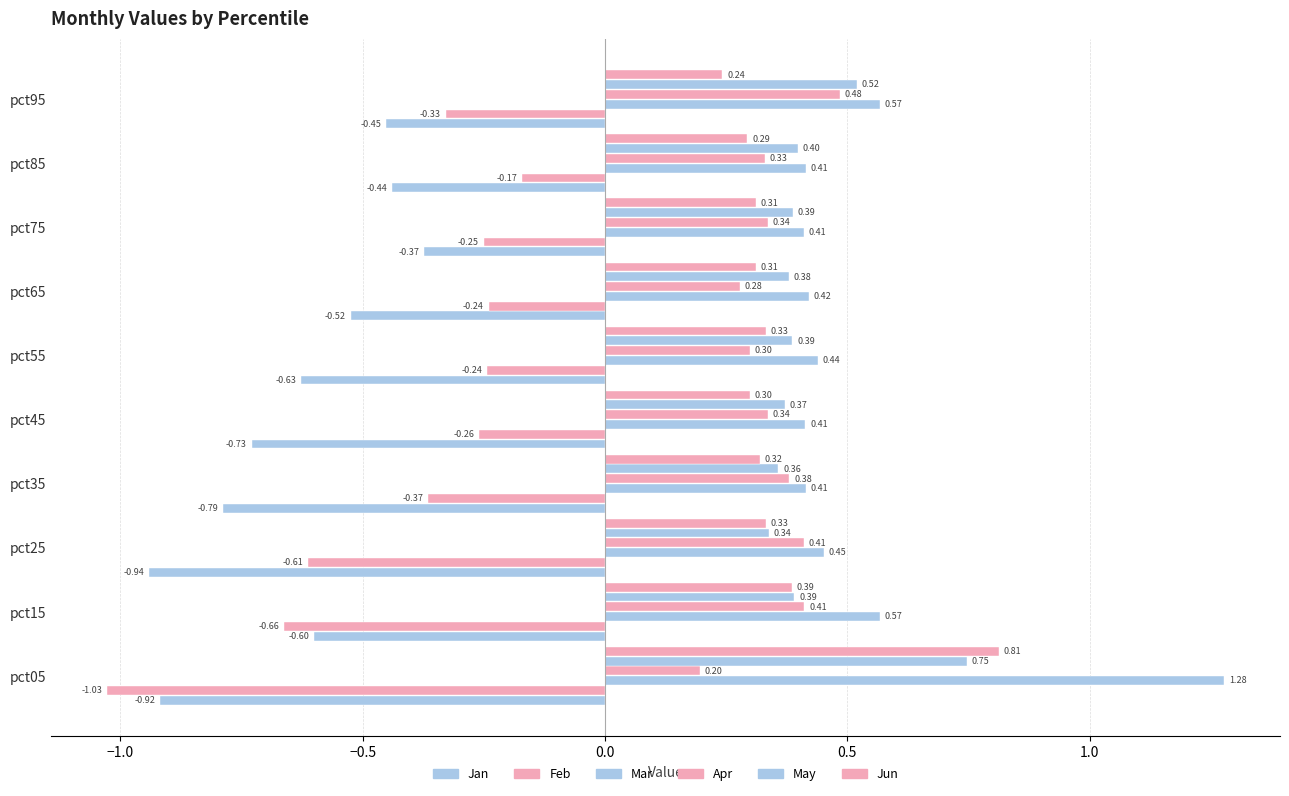

How many categories are shown in the chart?

10